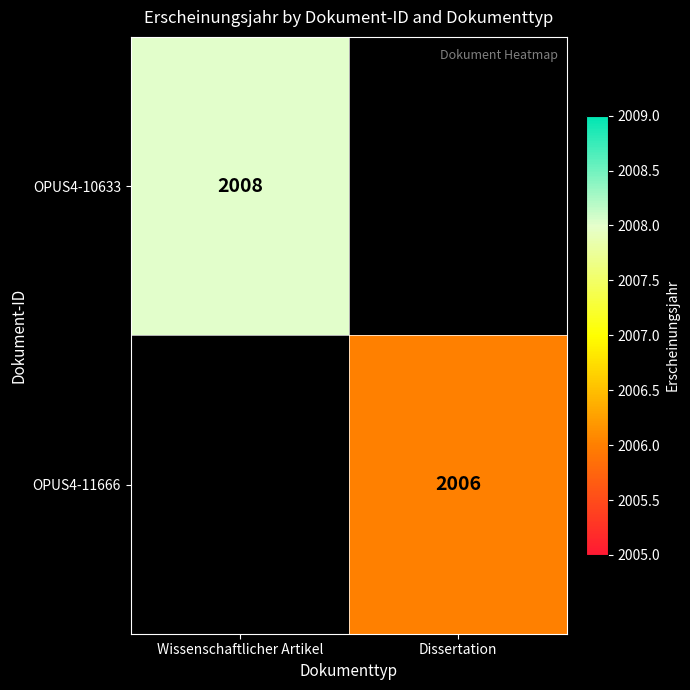

At how many categories does at least one series exceed 2007?

1